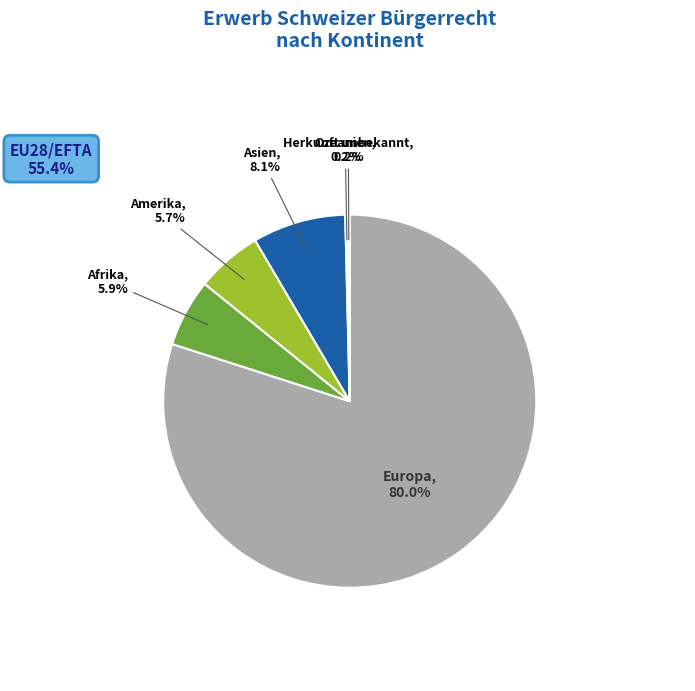

Is there any slice that represents more than half of the pie?

Yes